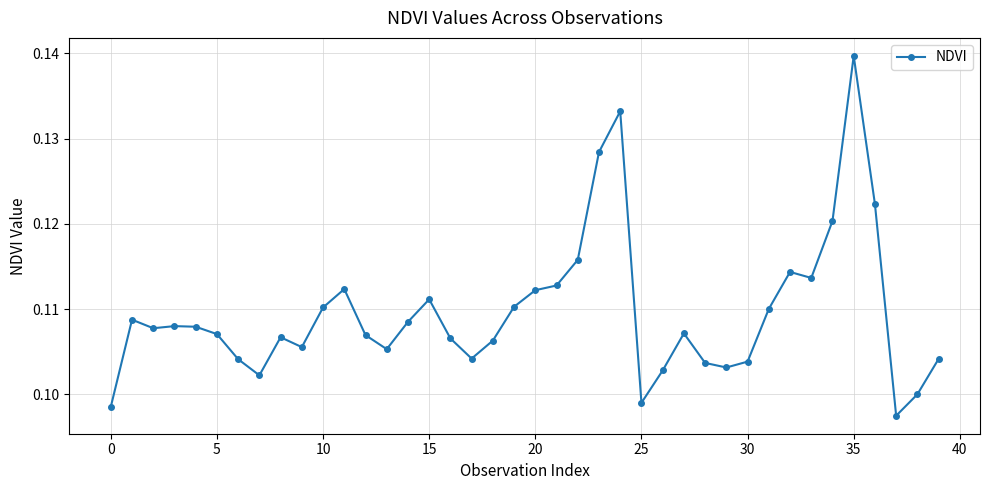

How many lines are shown in the chart?

1